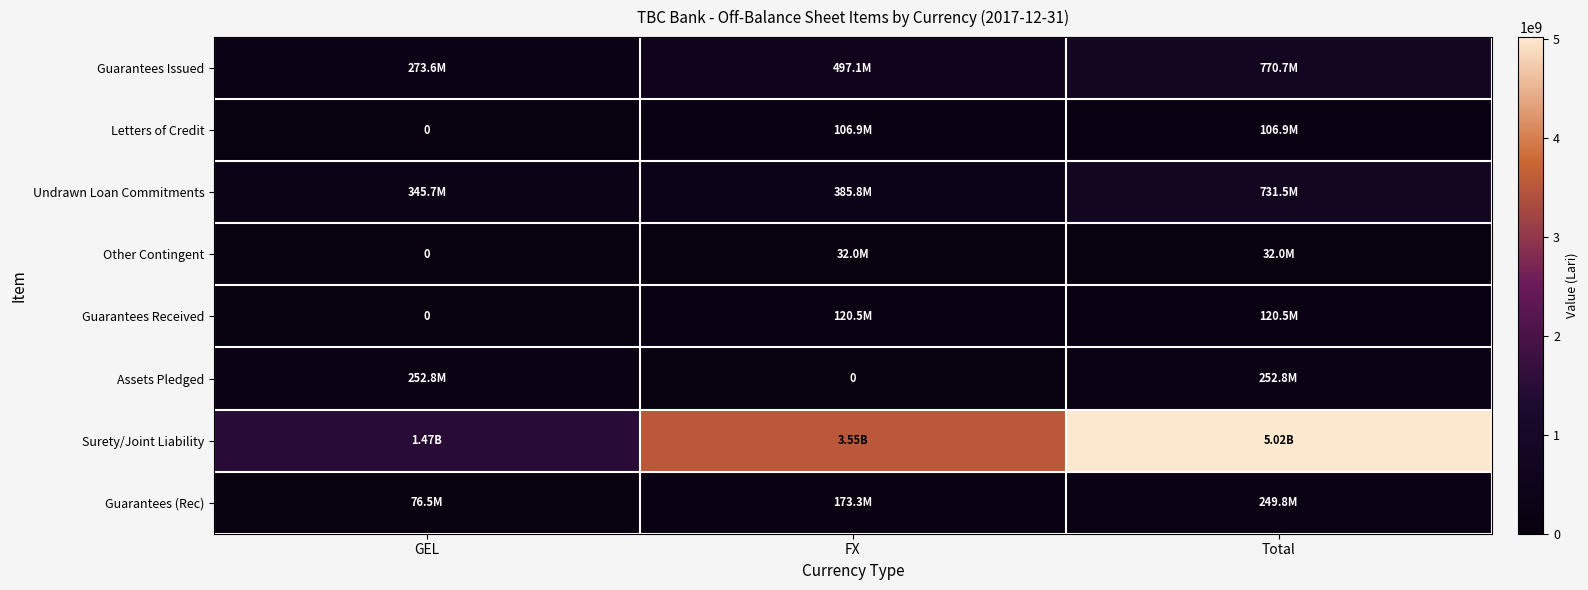

Is it true that Assets Pledged equals 79774250.1 at GEL?

False